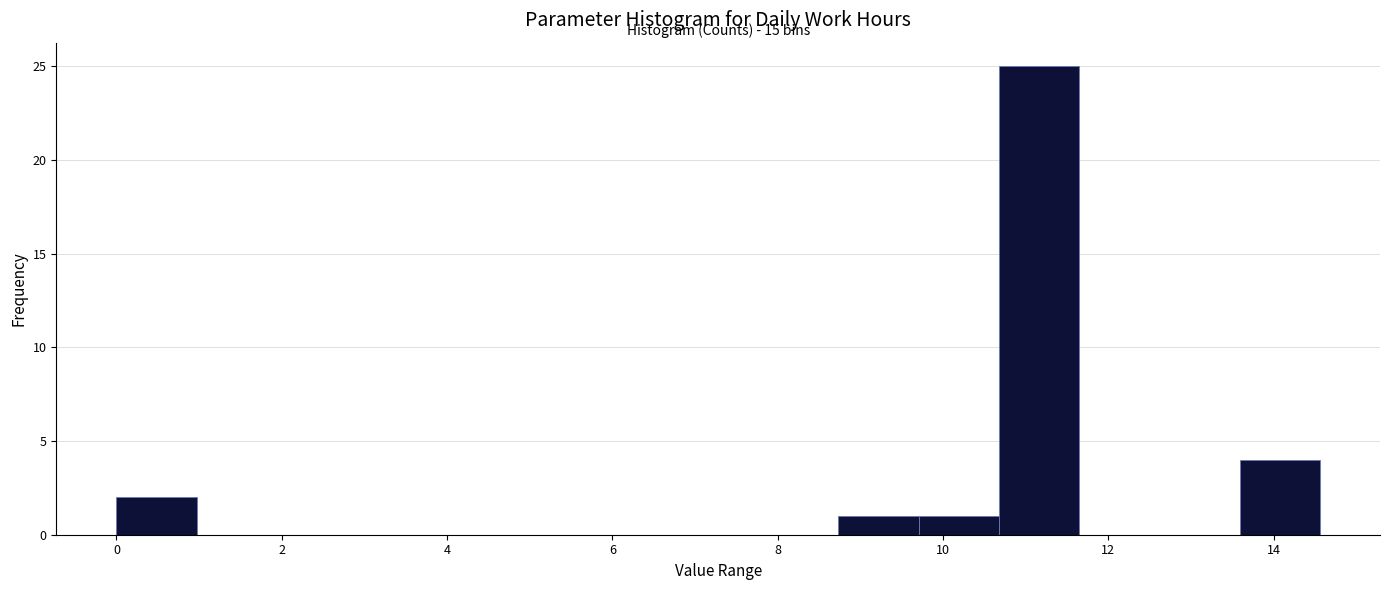

Which range on the x-axis has the tallest bar?

10.6 to 11.6